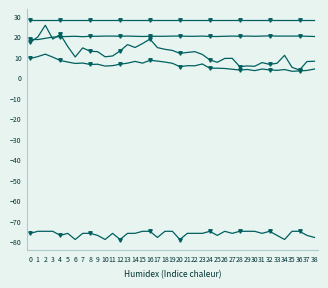

Does the chart have visible grid lines?

No